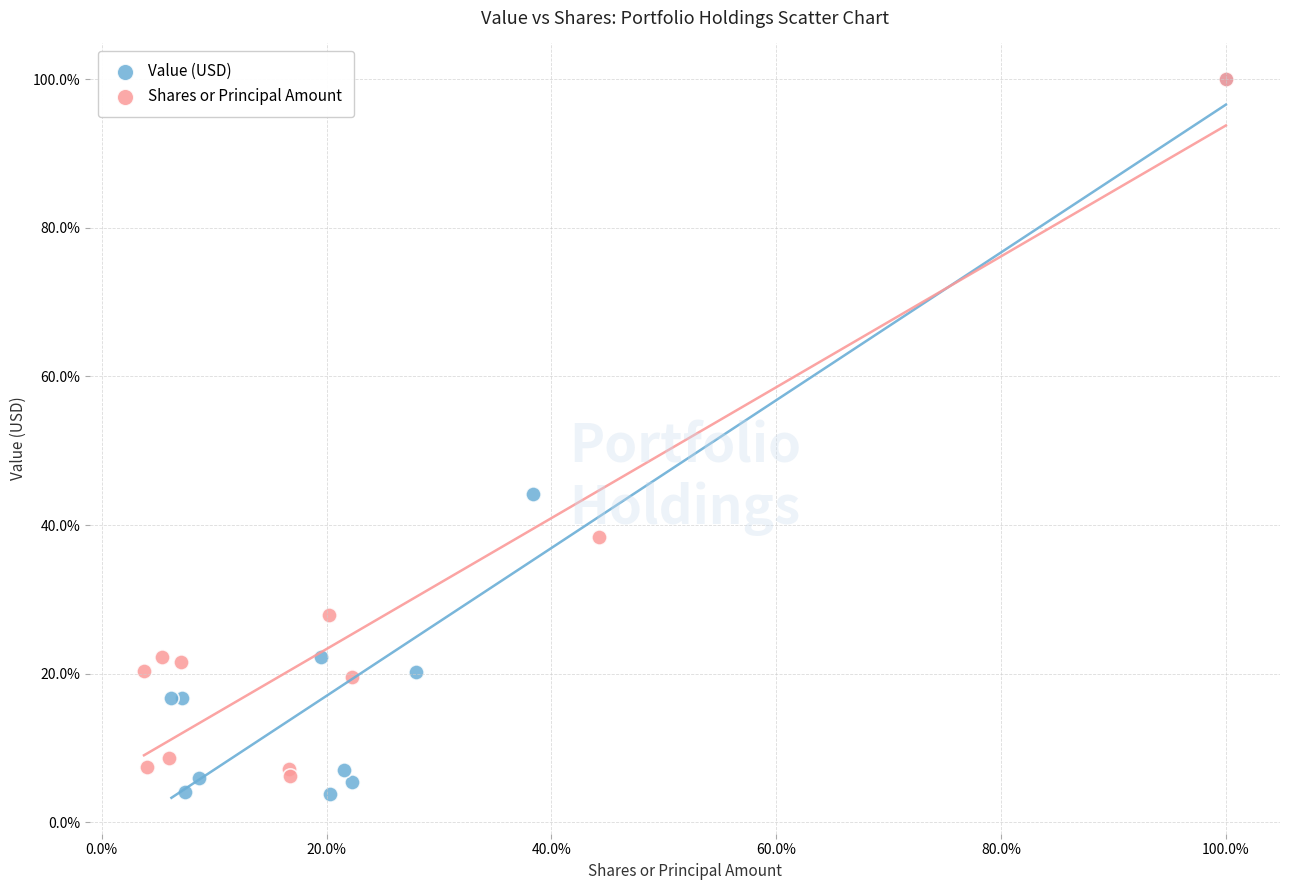

What are all the series names shown in the legend?

Value (USD), Shares or Principal Amount